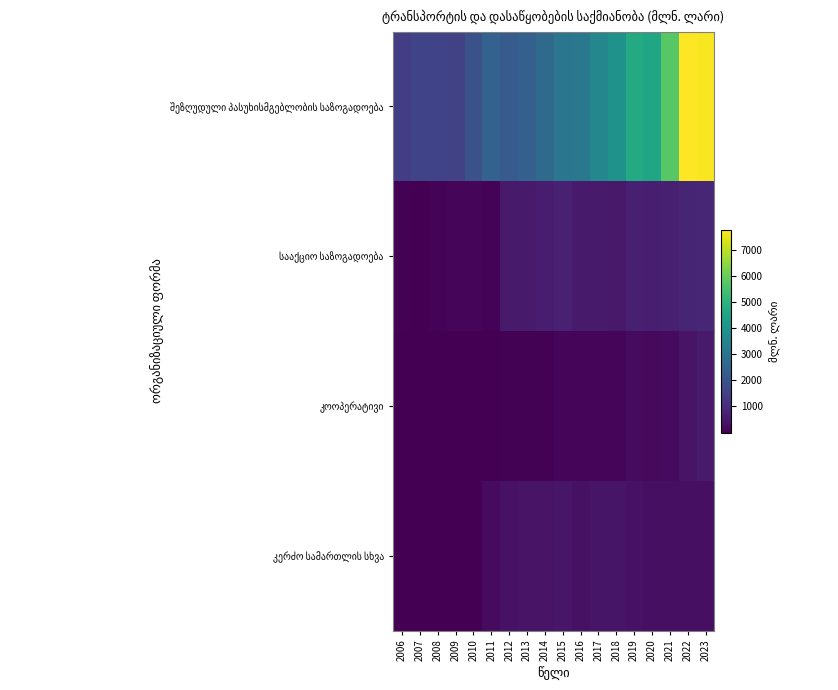

At how many categories does at least one series exceed 2860?

9